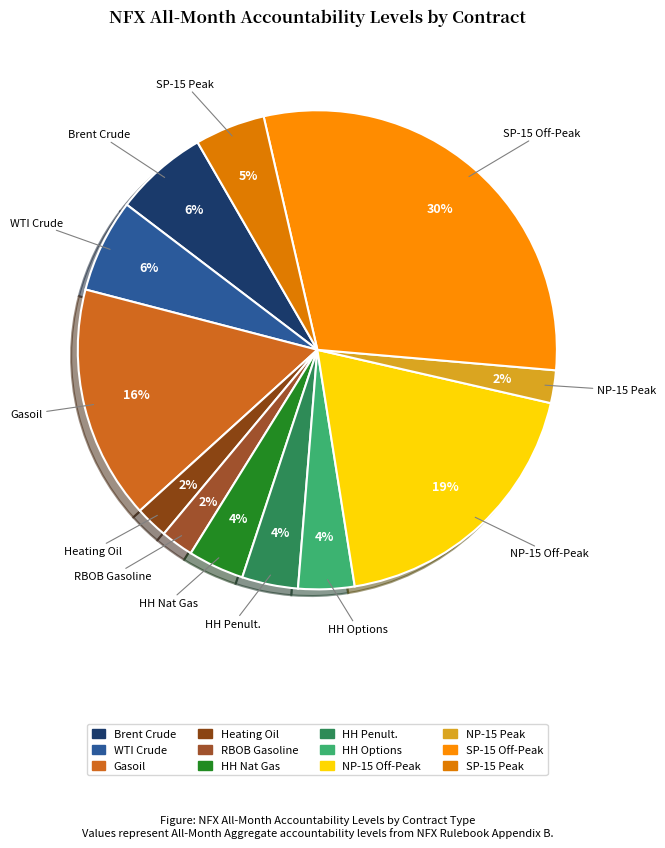

How many slices are in this pie chart?

12